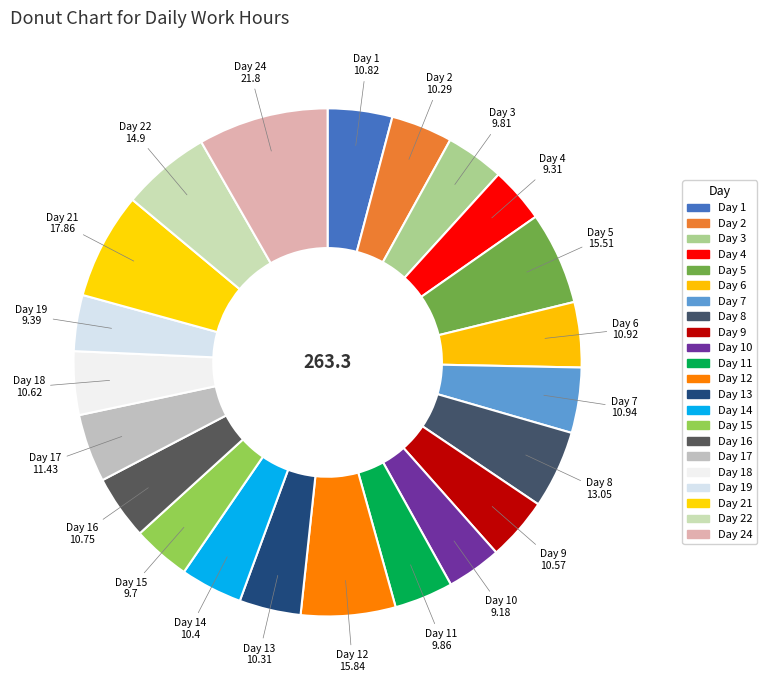

How many segments does this pie chart have?

22